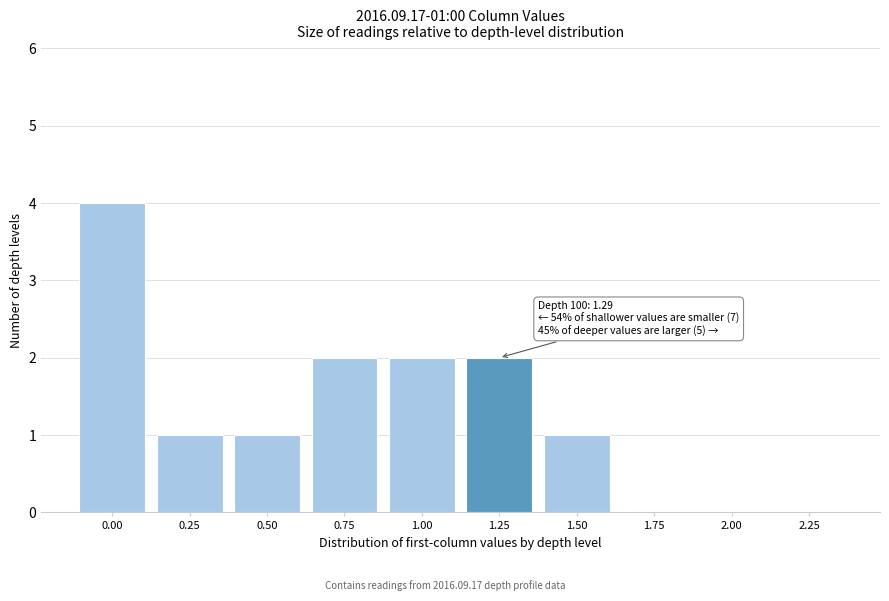

Reading left to right, what are all the values shown in this chart?

0.00=4	0.25=1	0.50=1	0.75=2	1.00=2	1.25=2	1.50=1	1.75=0	2.00=0	2.25=0